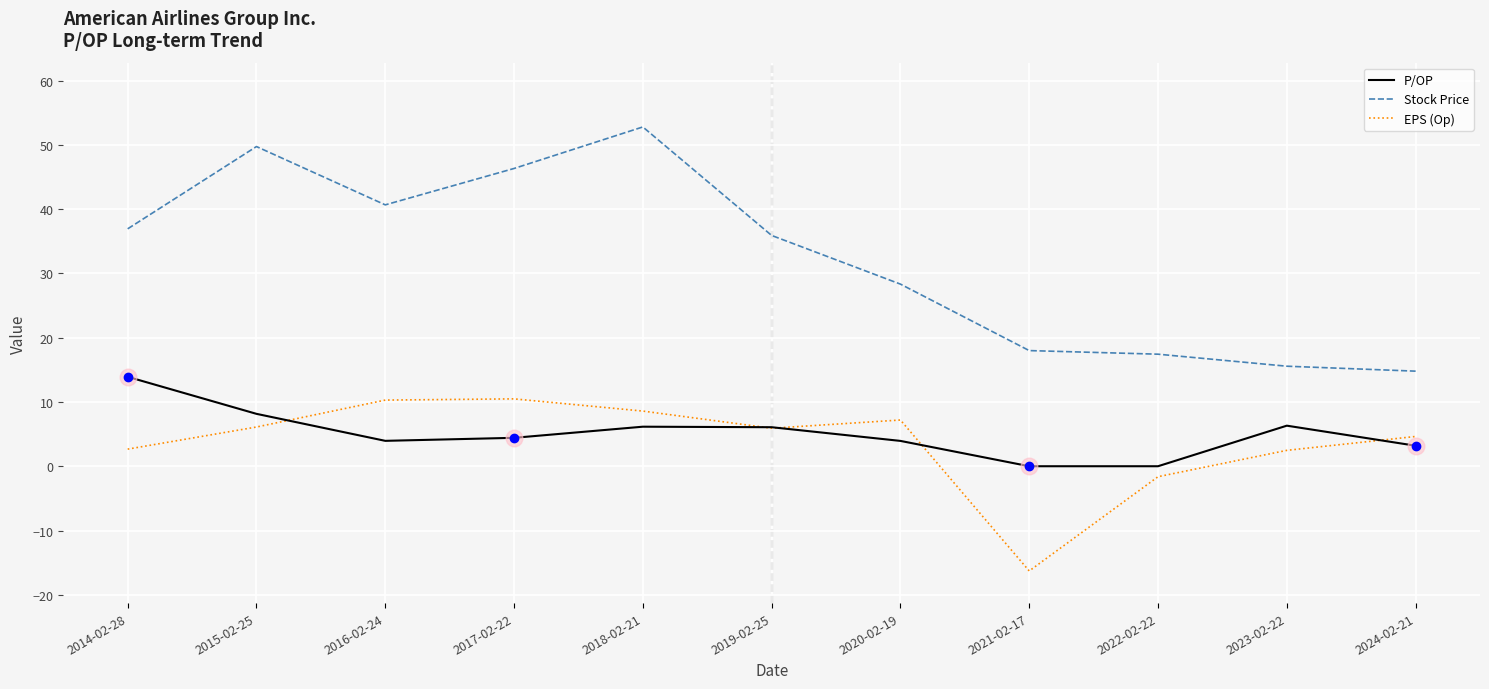

List the series in order of their peak value, highest first.

Stock Price, P/OP, EPS (Op)